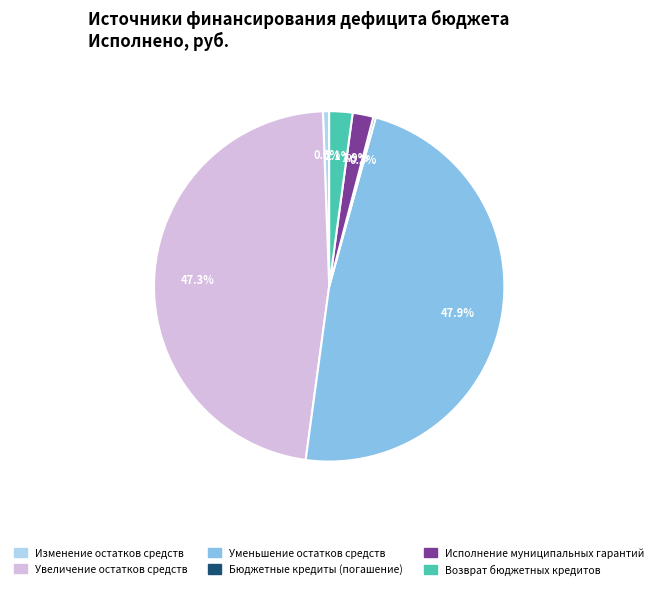

Does any single category account for the majority?

No